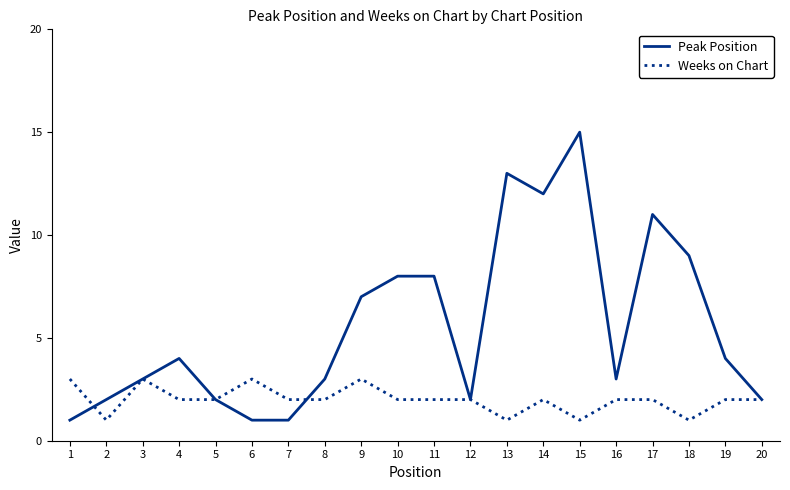

True or false: Peak Position has a value of 0 at 6.

False